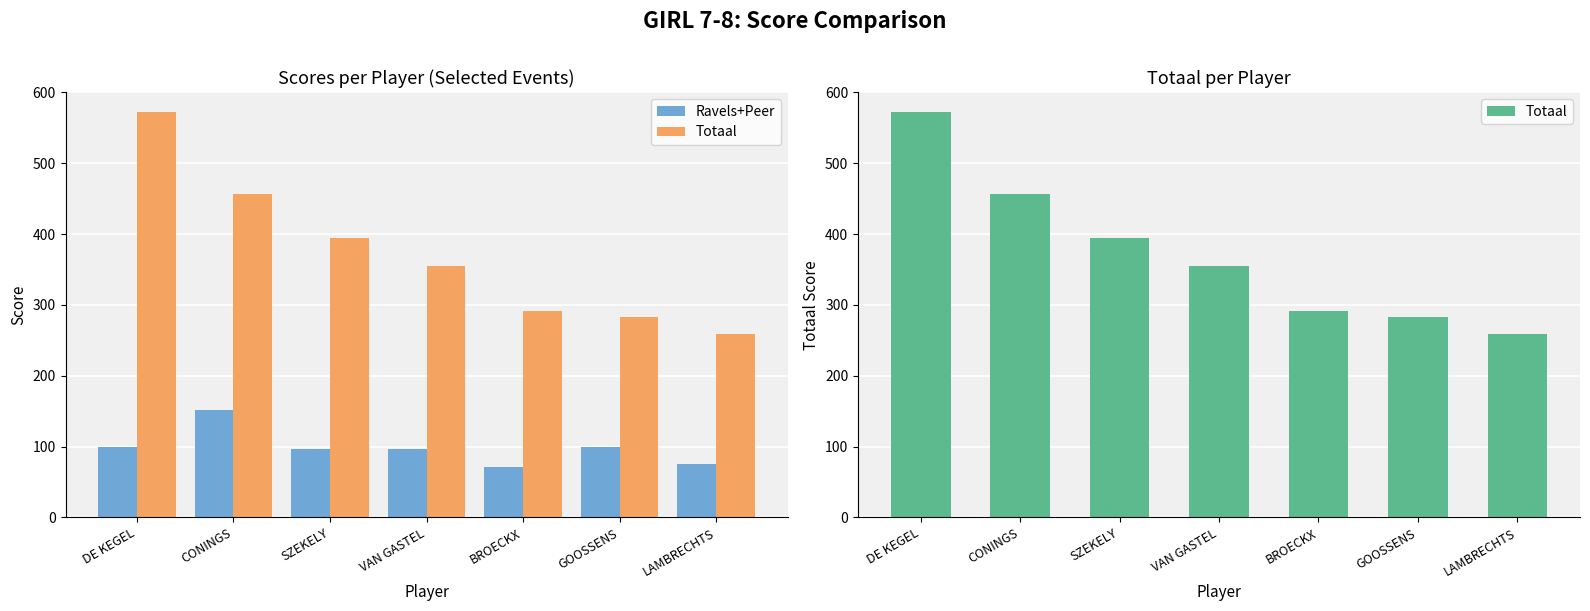

Reading right to left, list all the values displayed in this chart.

Ravels+Peer: LAMBRECHTS=75	GOOSSENS=99	BROECKX=71	VAN GASTEL=96	SZEKELY=96	CONINGS=152	DE KEGEL=99
Totaal: LAMBRECHTS=259	GOOSSENS=283	BROECKX=292	VAN GASTEL=355	SZEKELY=394	CONINGS=456	DE KEGEL=572